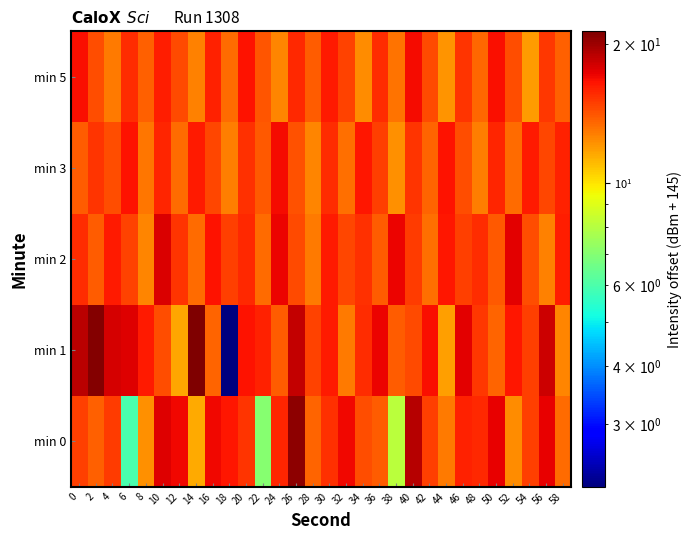

Between 10 and 46, which is larger?

10